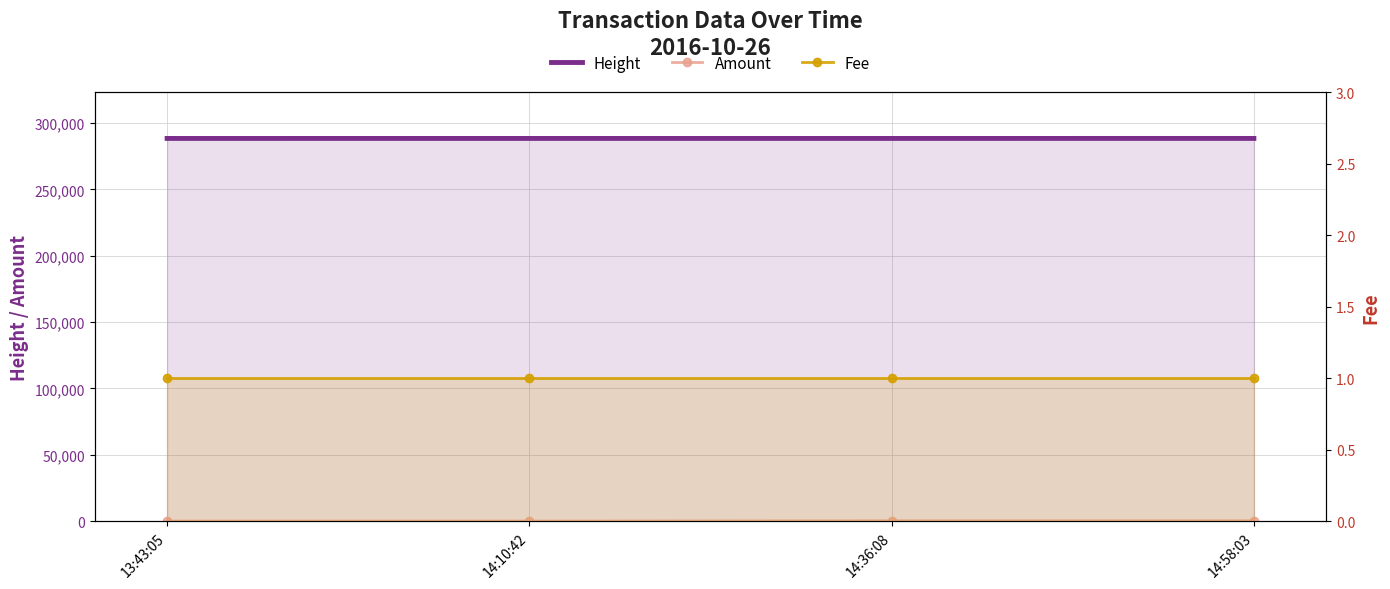

At which label is Height closest to 288425?

14:10:42